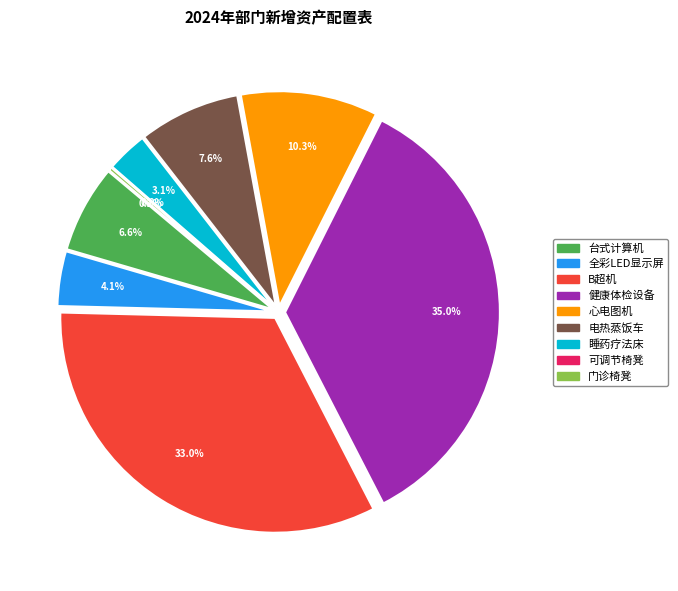

How many slices are in this pie chart?

9